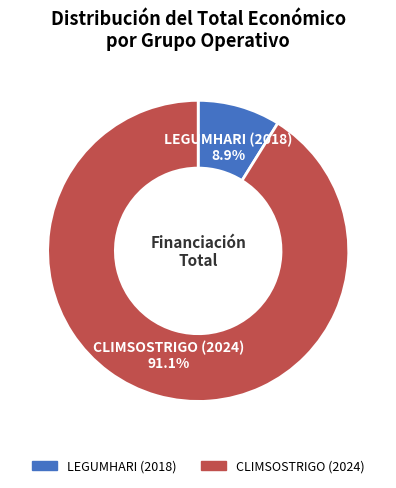

Does LEGUMHARI (2018) account for over 50% of the chart?

No